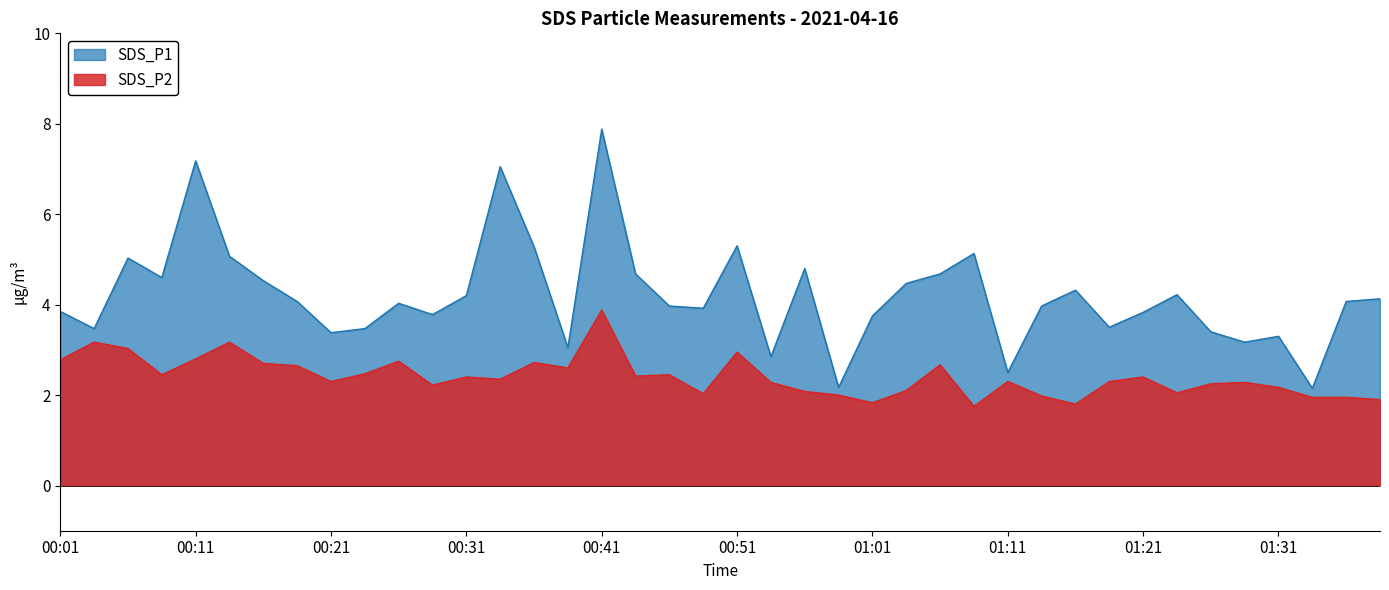

Which label corresponds to the largest value in the chart?

00:41